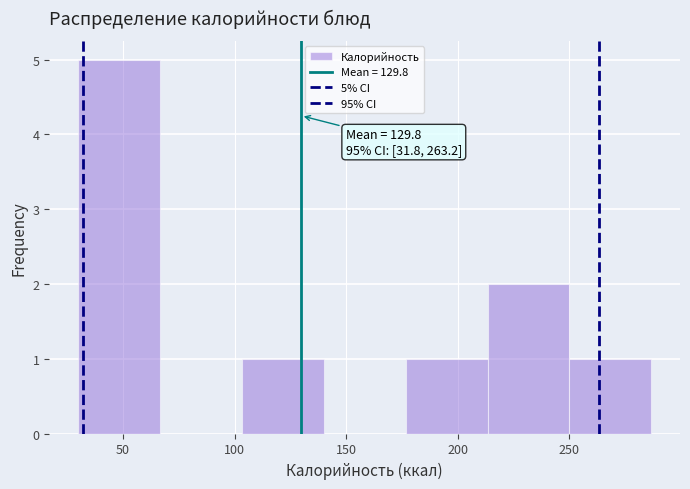

Over which range of the x-axis is the bar tallest?

30 to 65